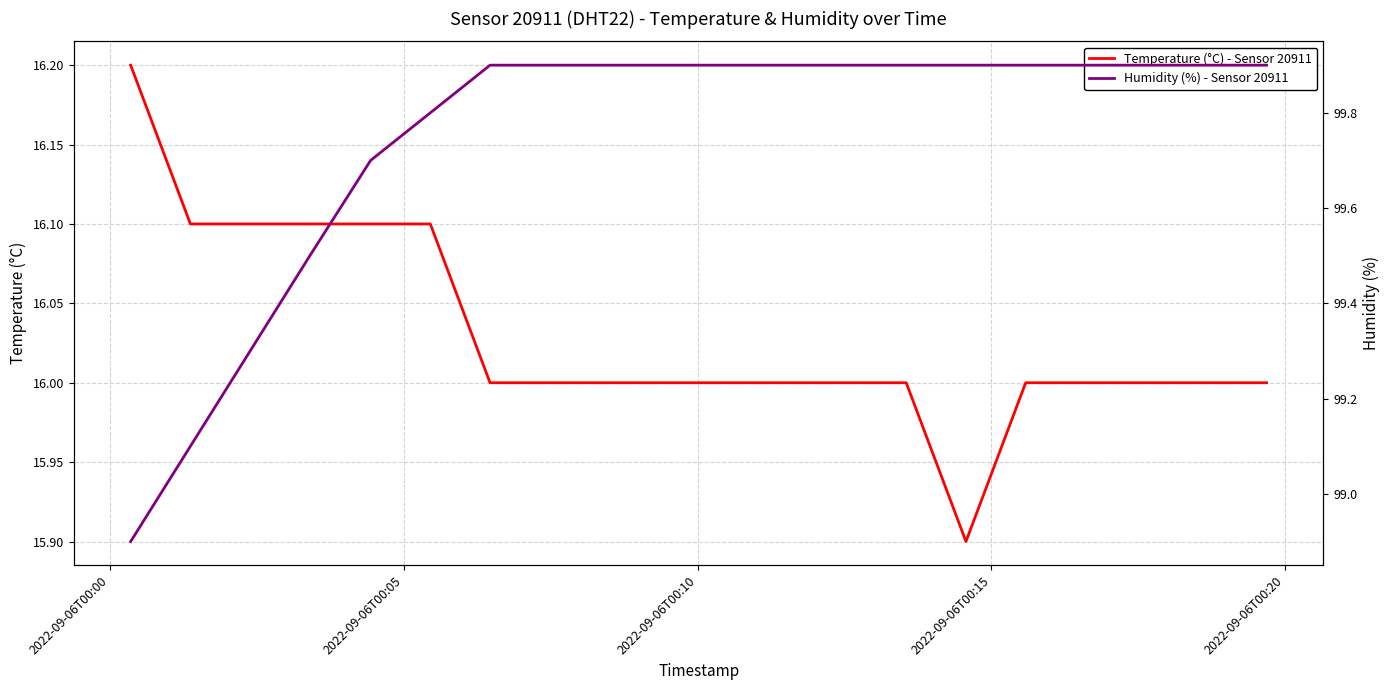

What is the difference between the maximum and minimum values in the Temperature (°C) - Sensor 20911 series?

0.3